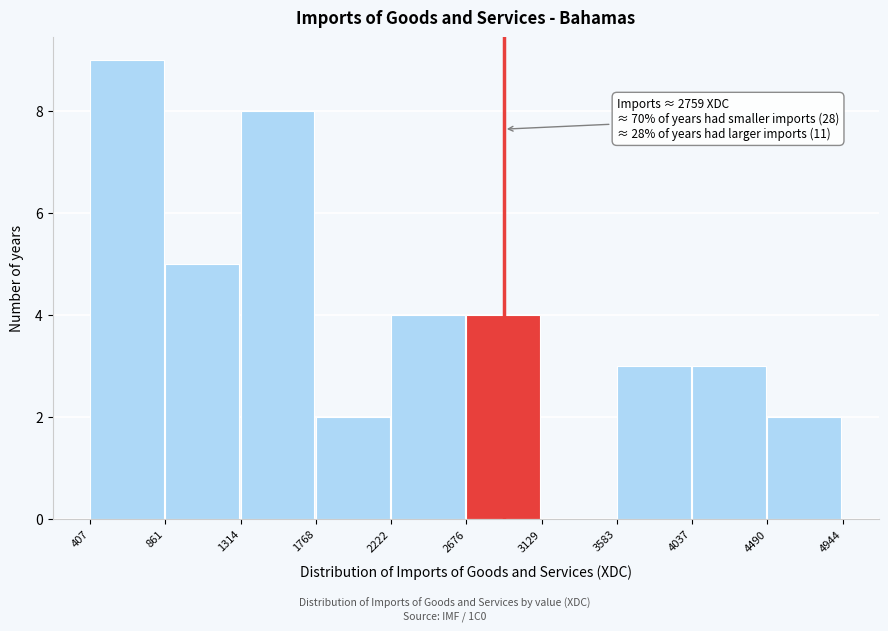

Over which range of the x-axis is the bar tallest?

407 to 861